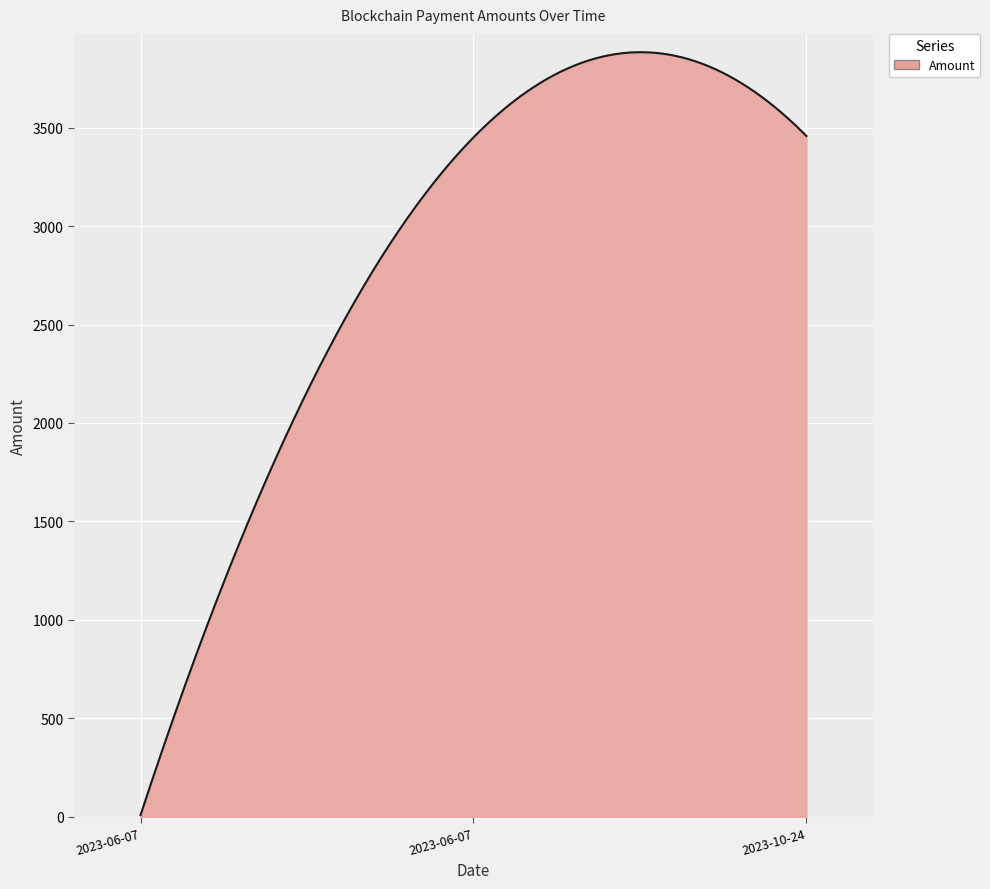

What is the difference between the maximum and minimum values?

3874.9